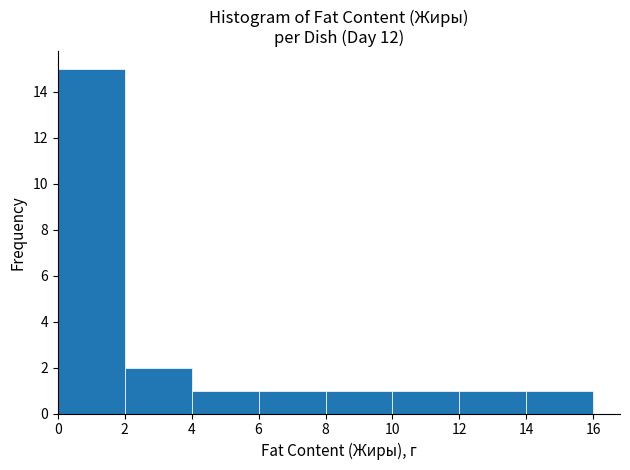

Which range on the x-axis has the tallest bar?

0 to 2